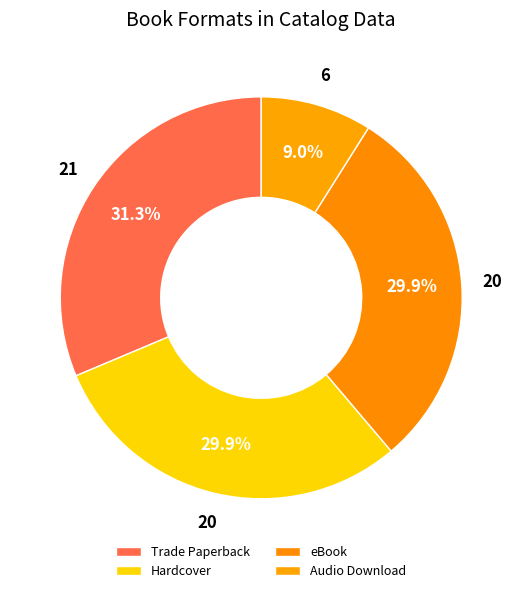

Which slice is the smallest?

Audio Download